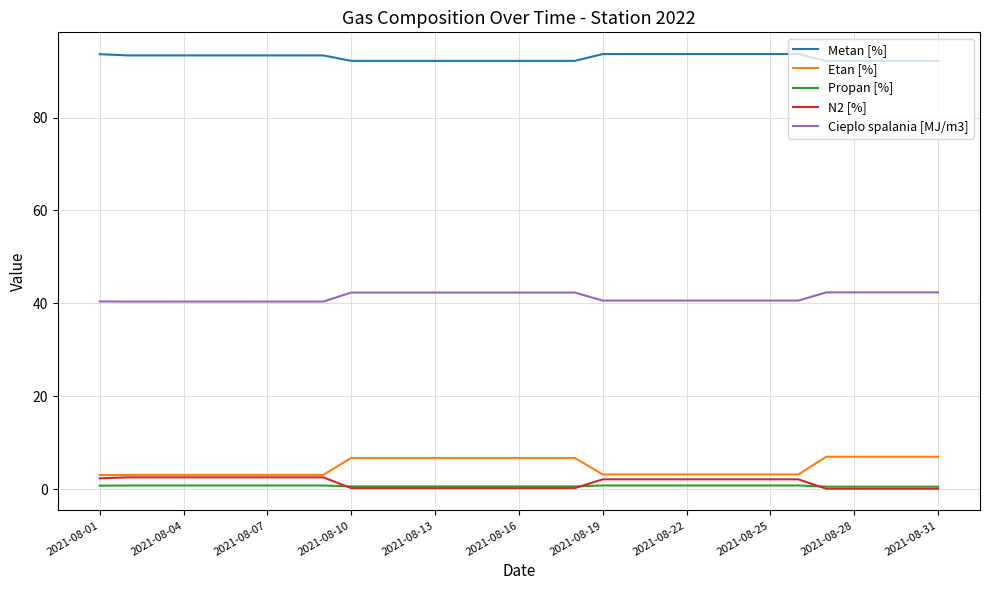

What is the average value of the Metan [%] series?

92.9